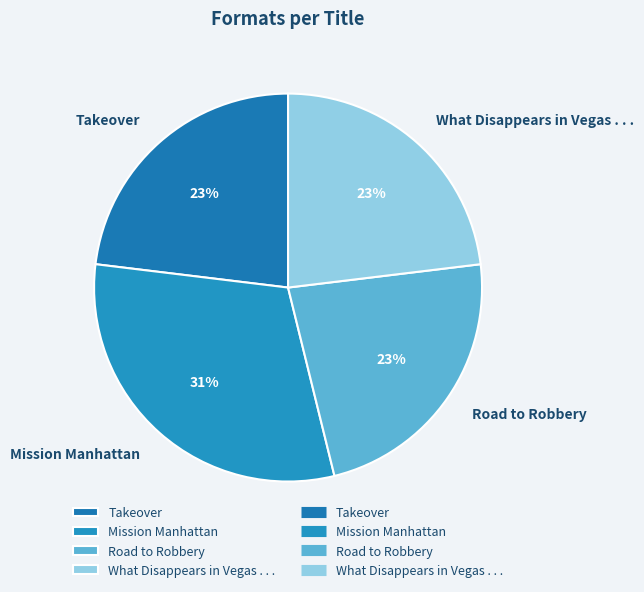

Between Takeover and Mission Manhattan, which is larger?

Mission Manhattan